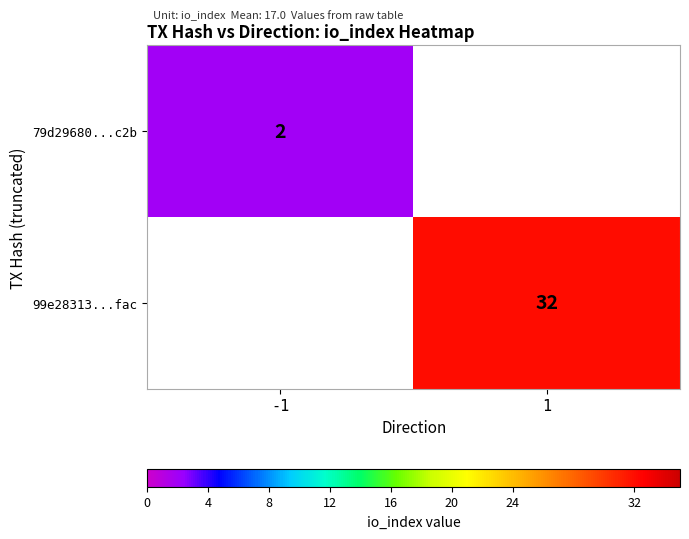

What is the difference between the highest and lowest values at 1?

32